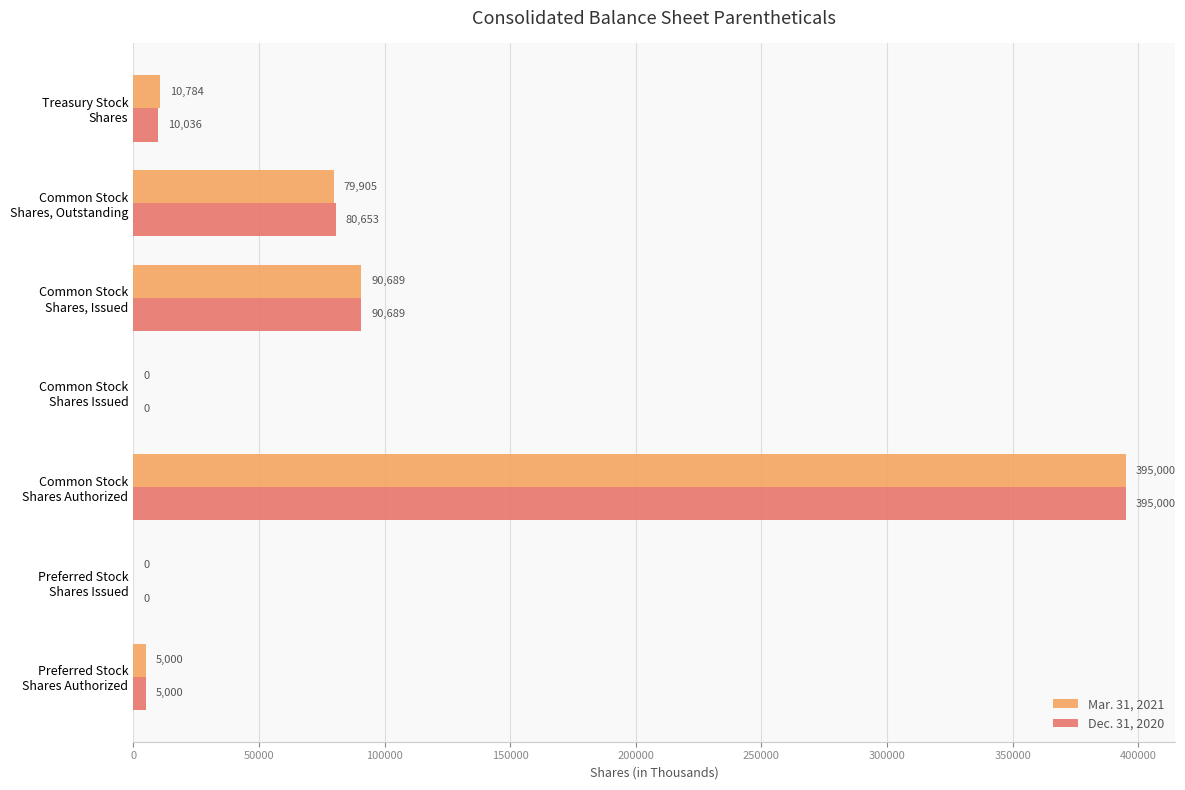

What is the maximum value for Mar. 31, 2021?

395000